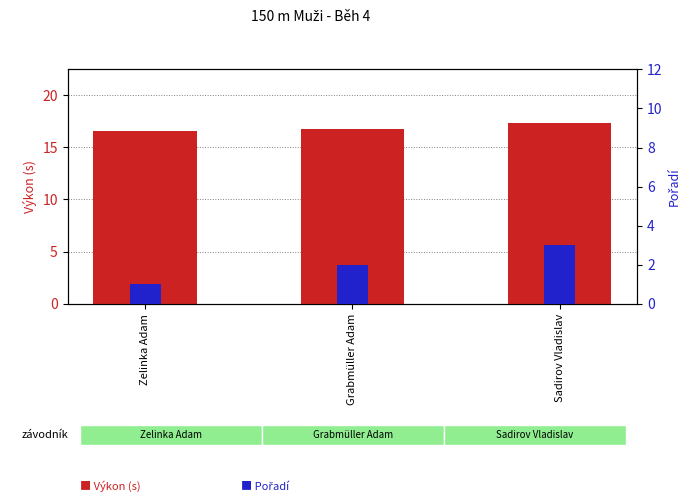

What is the minimum value shown in the chart?

1.0